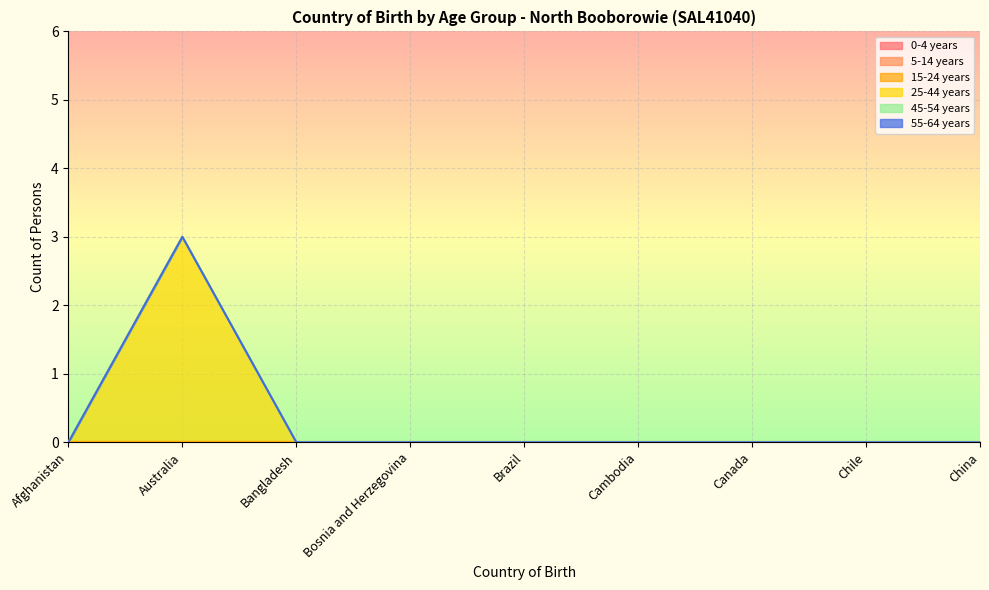

What is the label of the 8th point from the right?

Australia